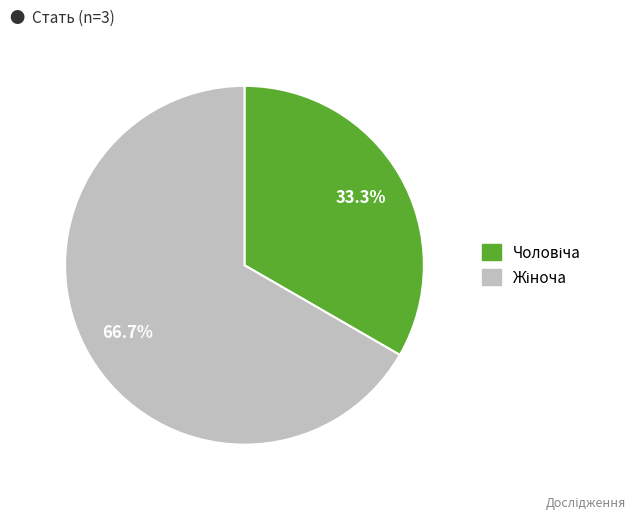

Is there any slice that represents more than half of the pie?

Yes